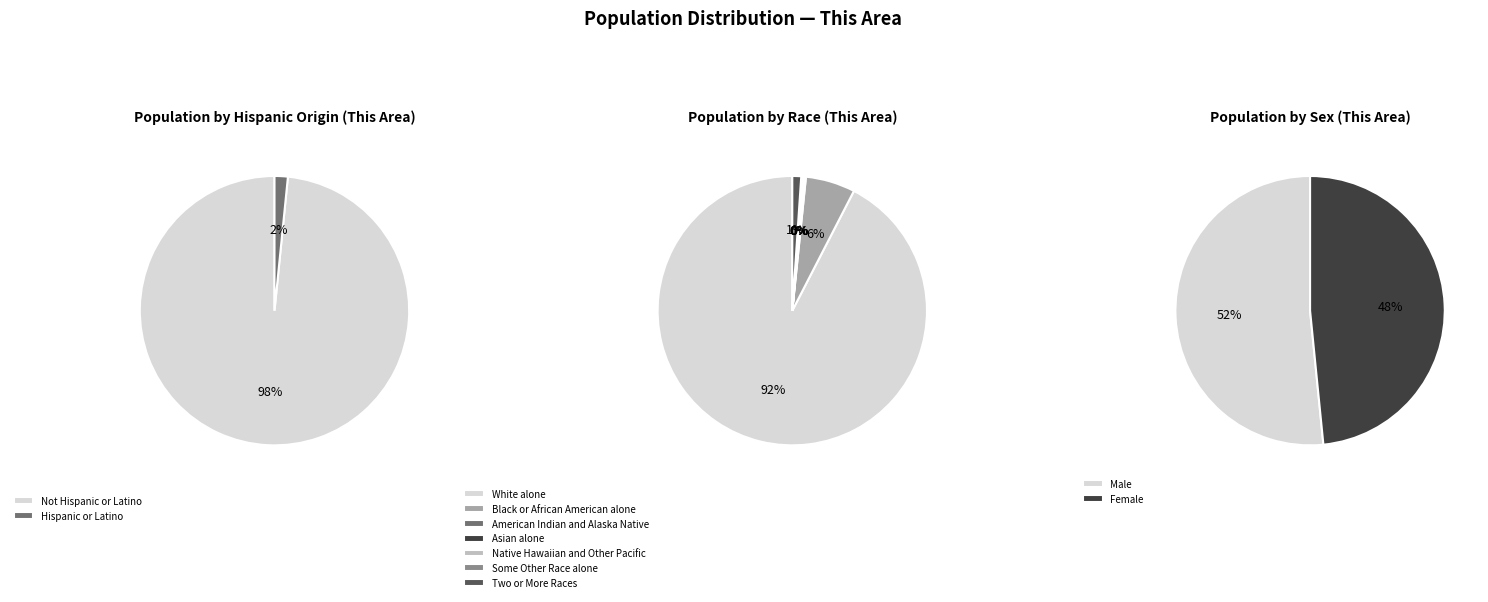

What is the ratio of the value at Black or African American alone to the value at Asian alone?

53.2